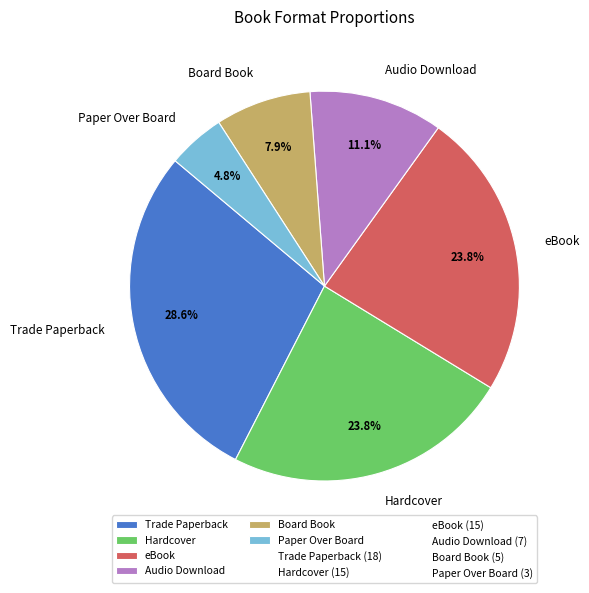

What is the largest slice in the pie chart?

Trade Paperback